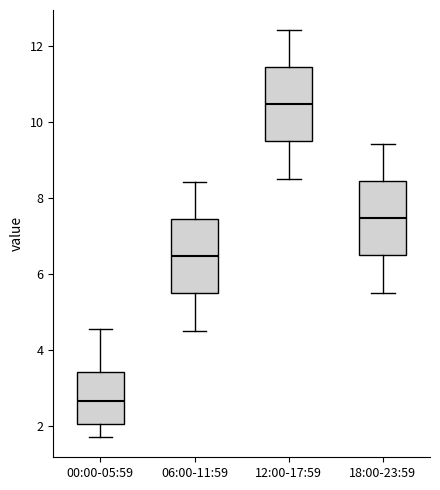

Reading left to right, read every box against the y-axis: the position of its median line, the range the box covers, and the ends of its whiskers. The values are not printed on the chart, so give them approximately, as read against the axis.

00:00-05:59: median 2.6, box 2.0 to 3.4, whiskers 1.8 to 4.6
06:00-11:59: median 6.4, box 5.4 to 7.4, whiskers 4.6 to 8.4
12:00-17:59: median 10.4, box 9.4 to 11.4, whiskers 8.6 to 12.4
18:00-23:59: median 7.4, box 6.4 to 8.4, whiskers 5.6 to 9.4